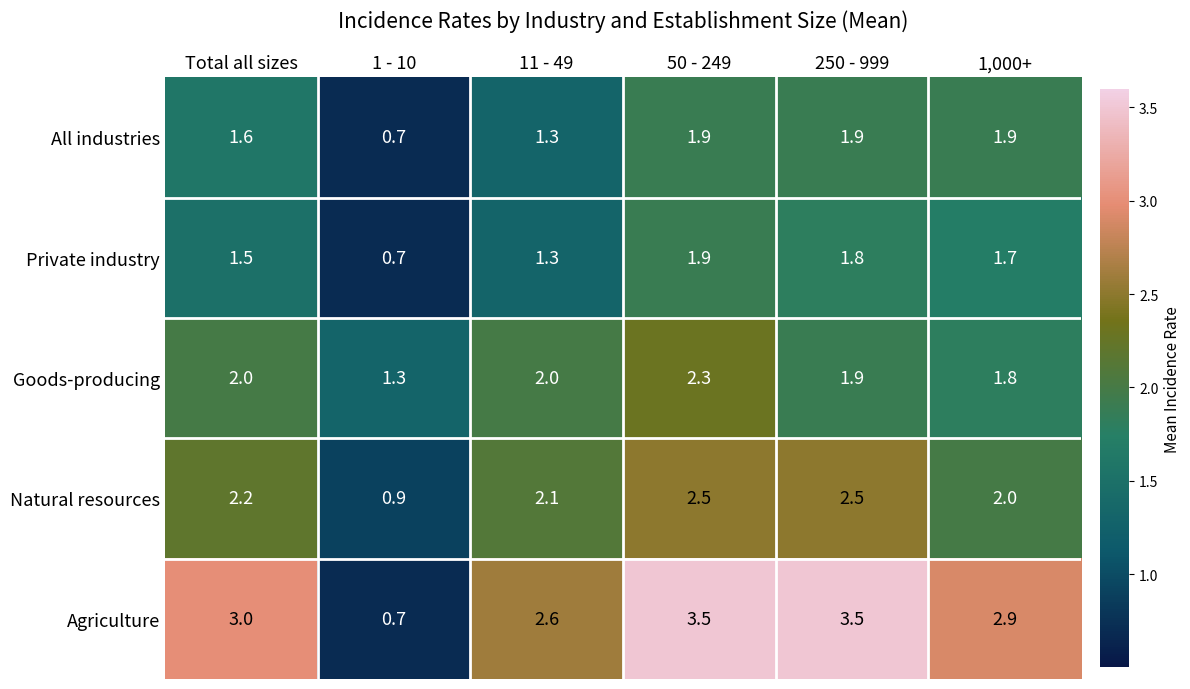

Count the number of data series in this chart.

5